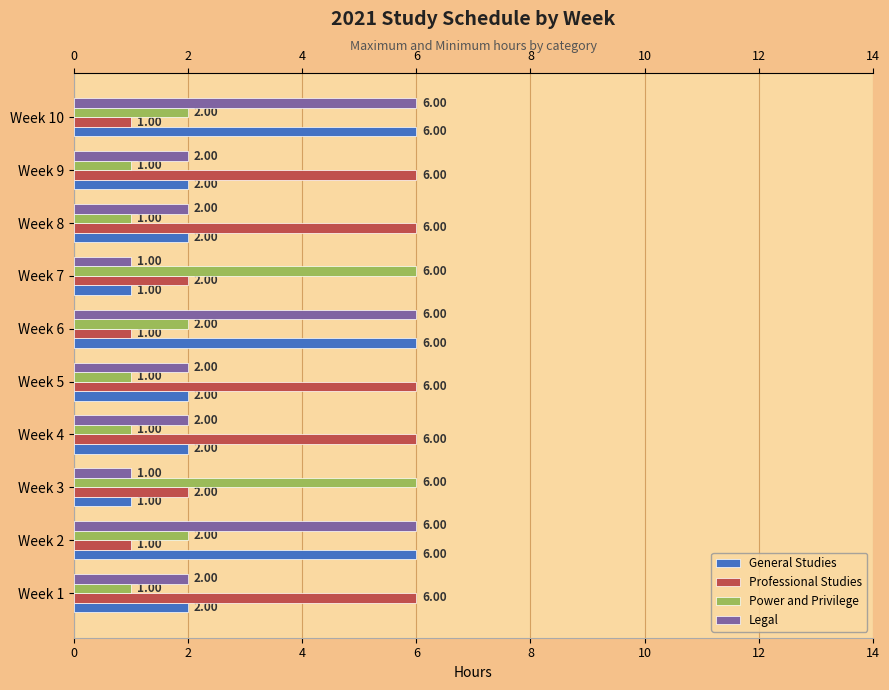

At how many categories does at least one series exceed 2?

10